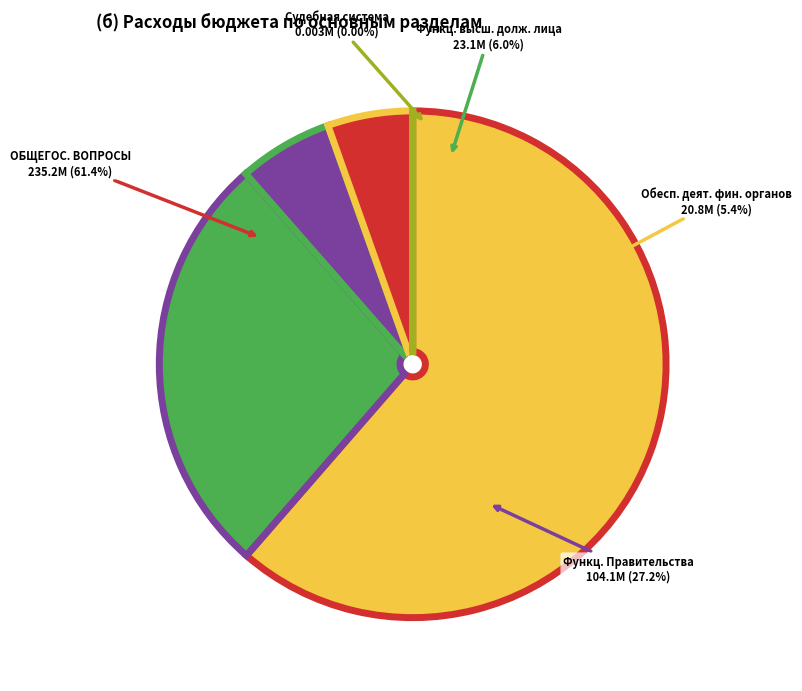

Between Функционирование высшего должностного лица and ОБЩЕГОСУДАРСТВЕННЫЕ ВОПРОСЫ, which is larger?

ОБЩЕГОСУДАРСТВЕННЫЕ ВОПРОСЫ